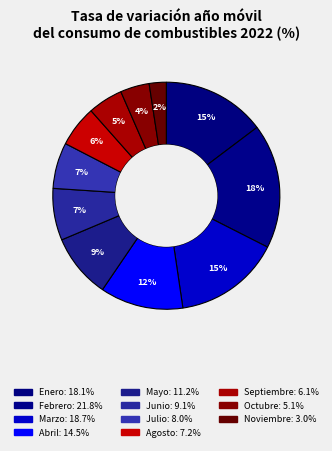

To the nearest percent, what percentage of the pie is Agosto?

6%